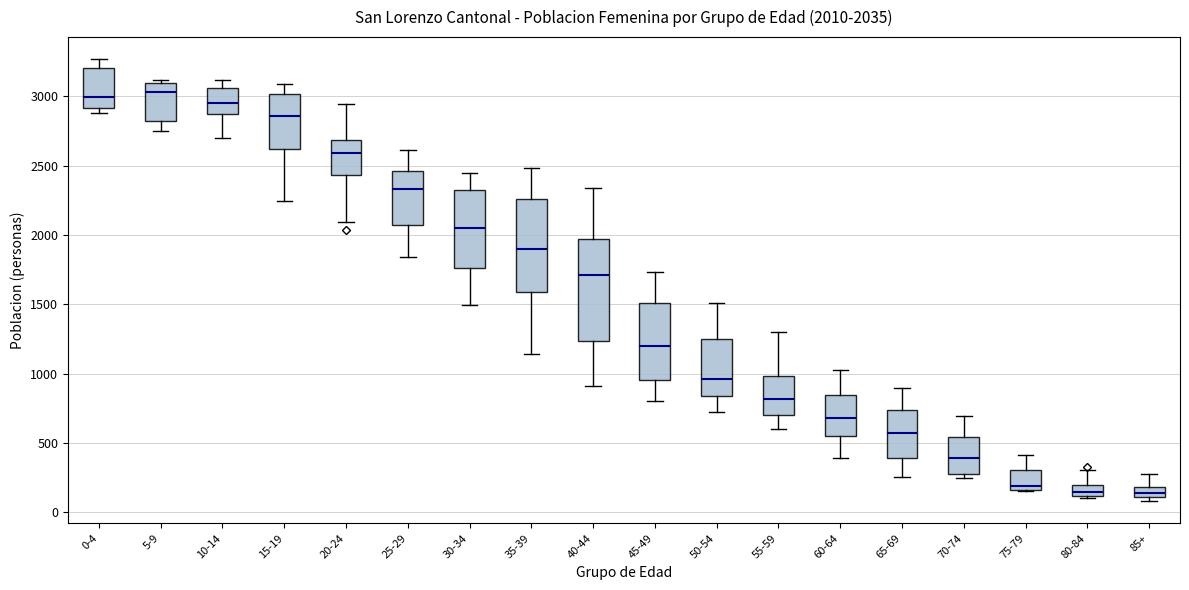

Which box is the tallest, from its lower edge to its upper edge?

40-44